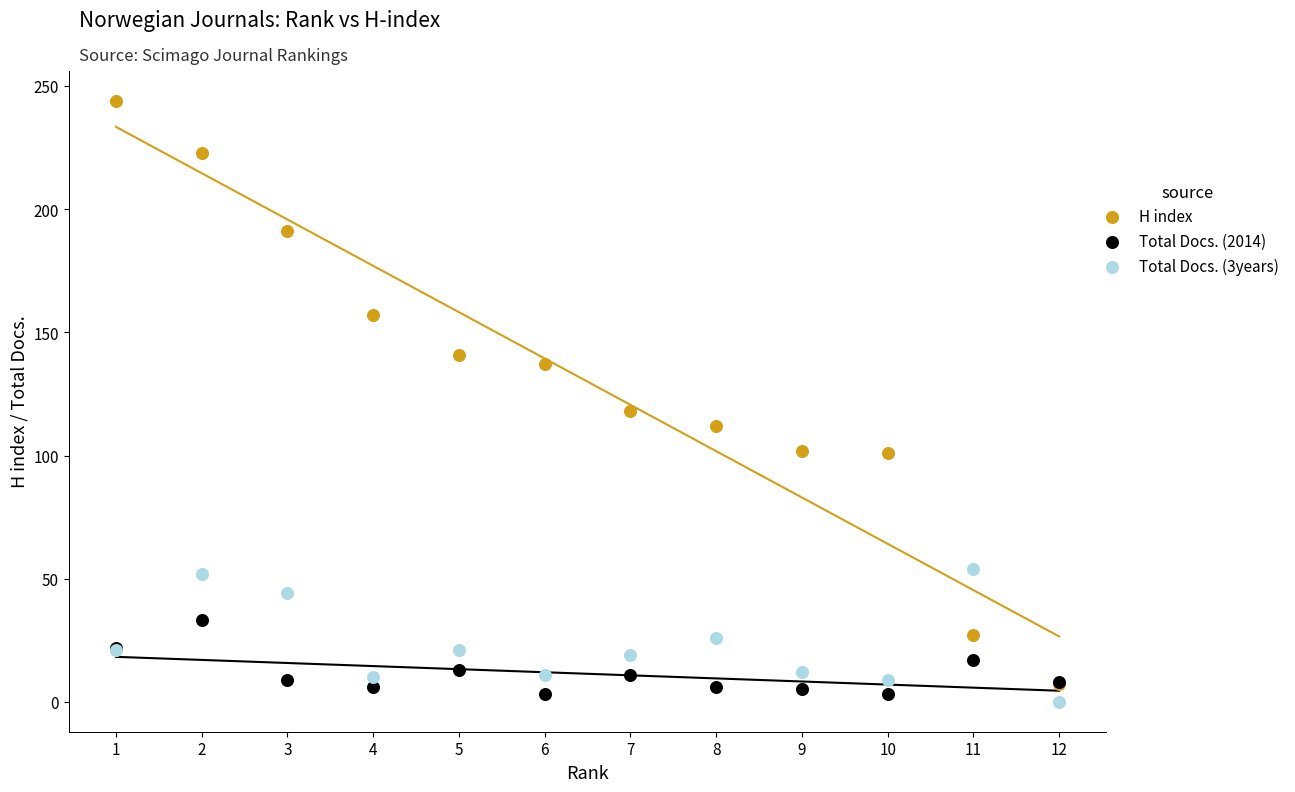

In the H index series, what Y value is closest to 125?

118